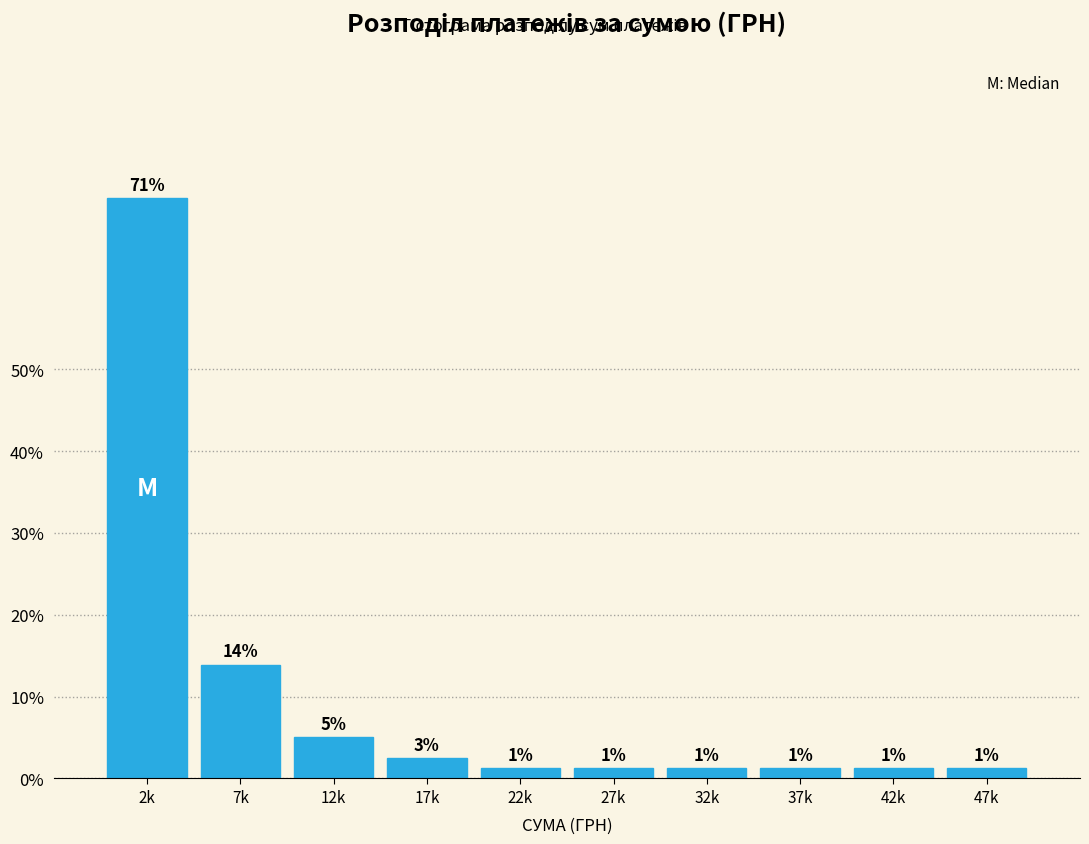

Does the chart contain any negative values?

No